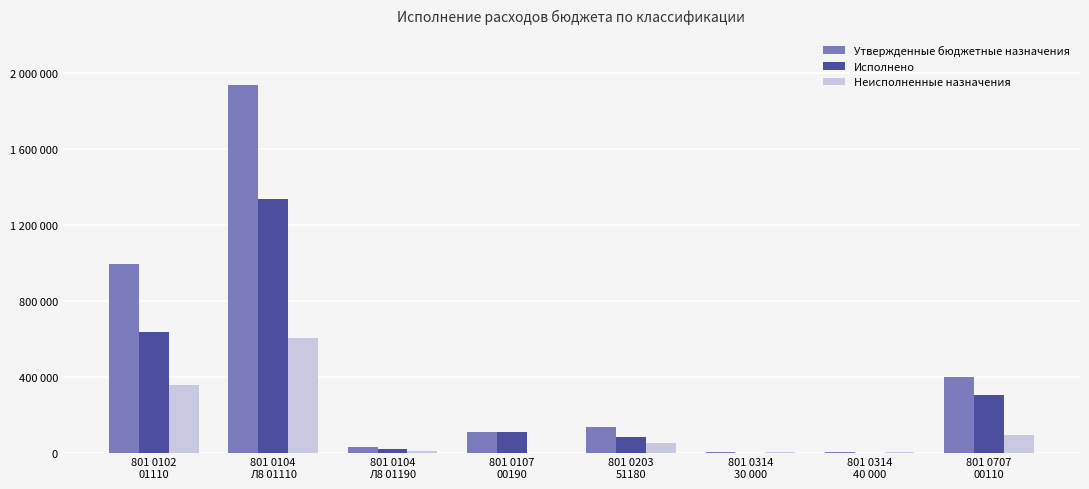

What position from the right is 801 0707
00110?

1